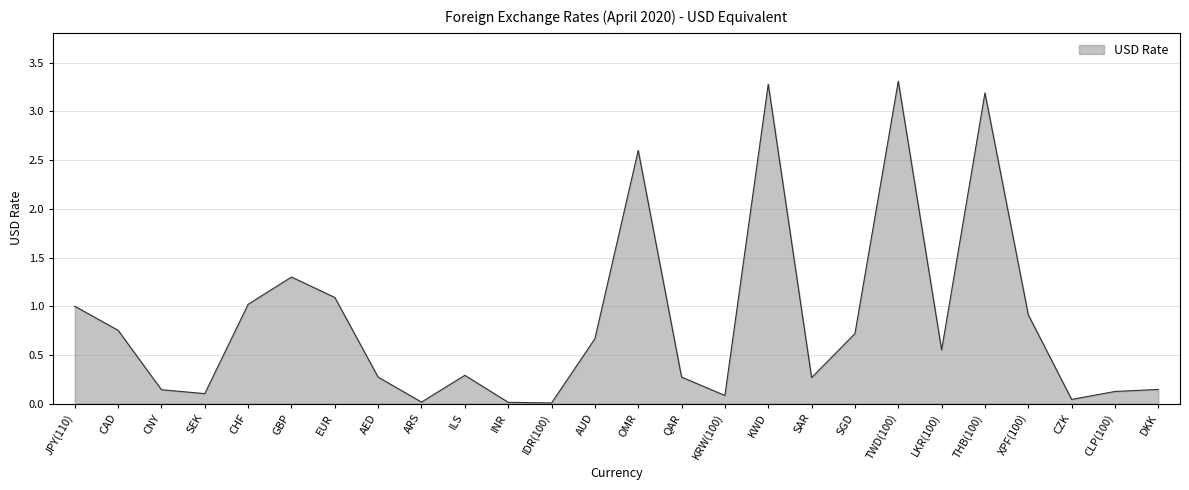

What value does the data have at SGD?

0.7